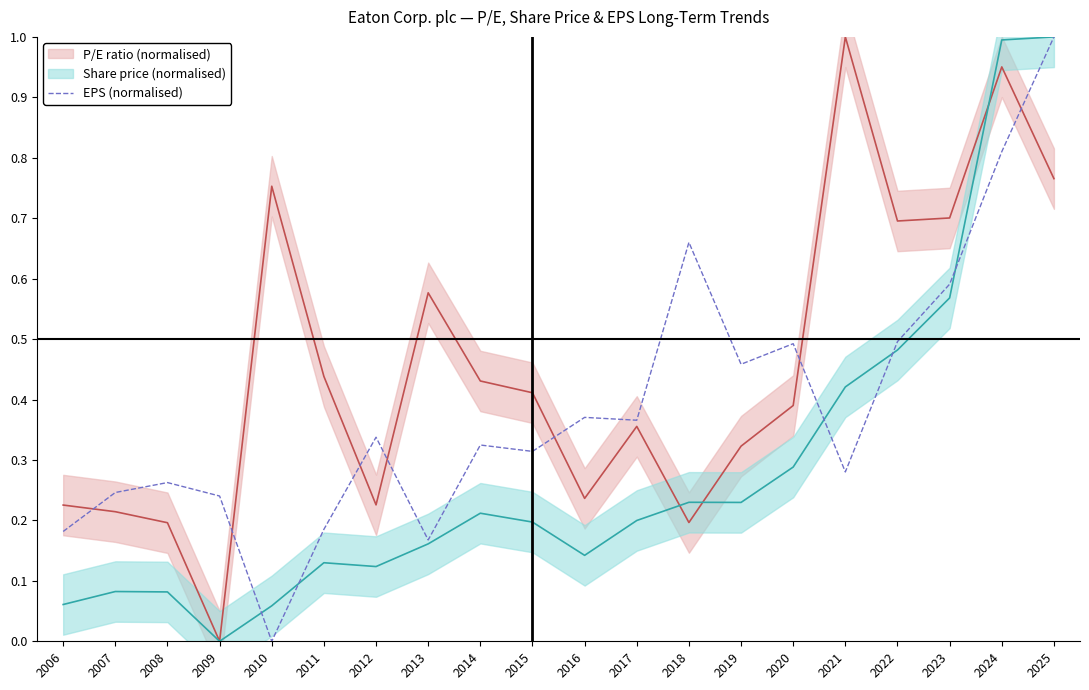

At which category does the data reach its first local valley?

2010